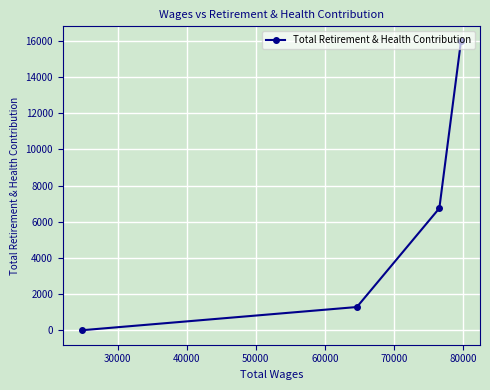

Count the number of categories in the chart.

4